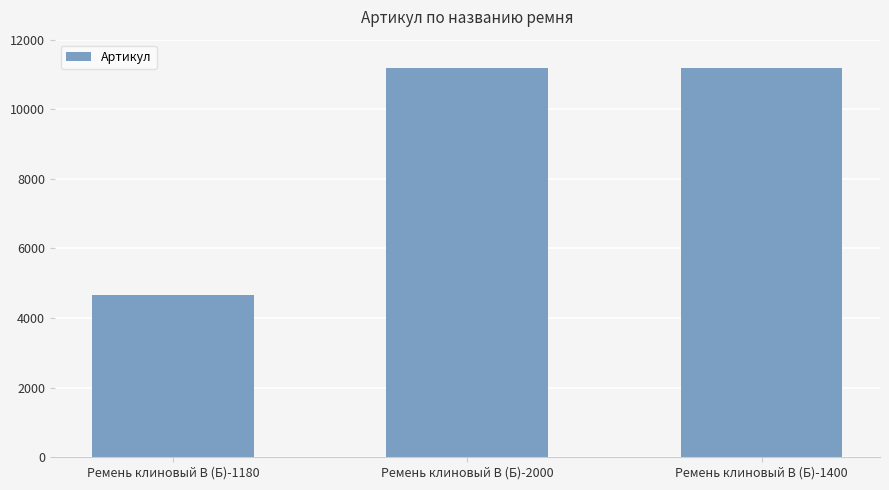

The chart shows a value of 4659 at Ремень клиновый В (Б)-1180. True or false?

True